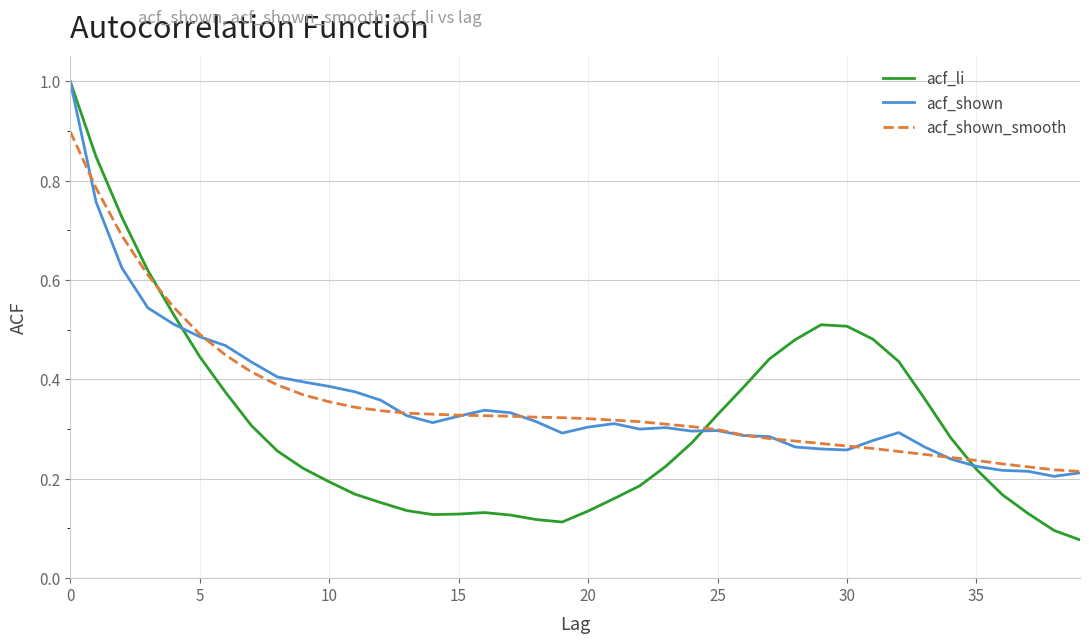

Which series has the widest spread of values?

acf_li